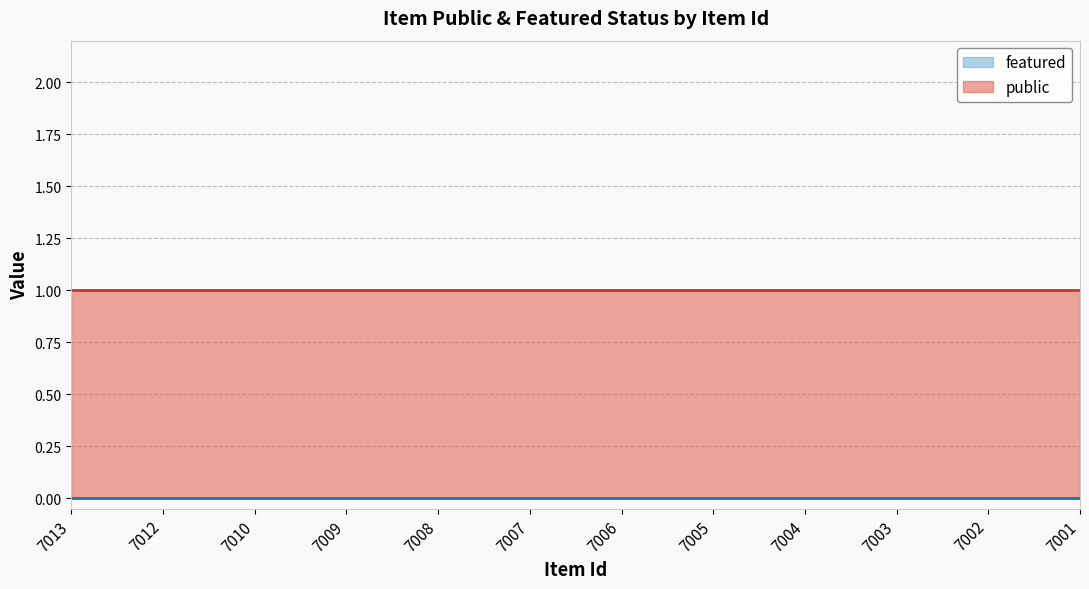

Which series has the largest total across all categories?

public